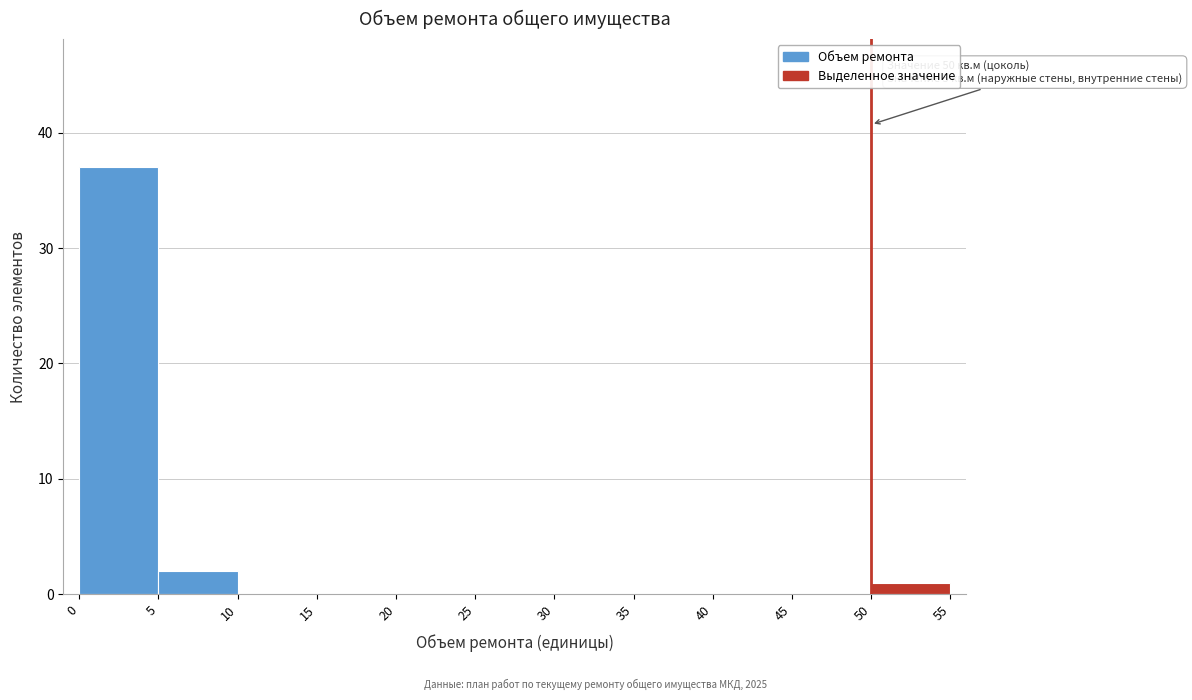

Which range on the x-axis has the tallest bar?

0 to 5